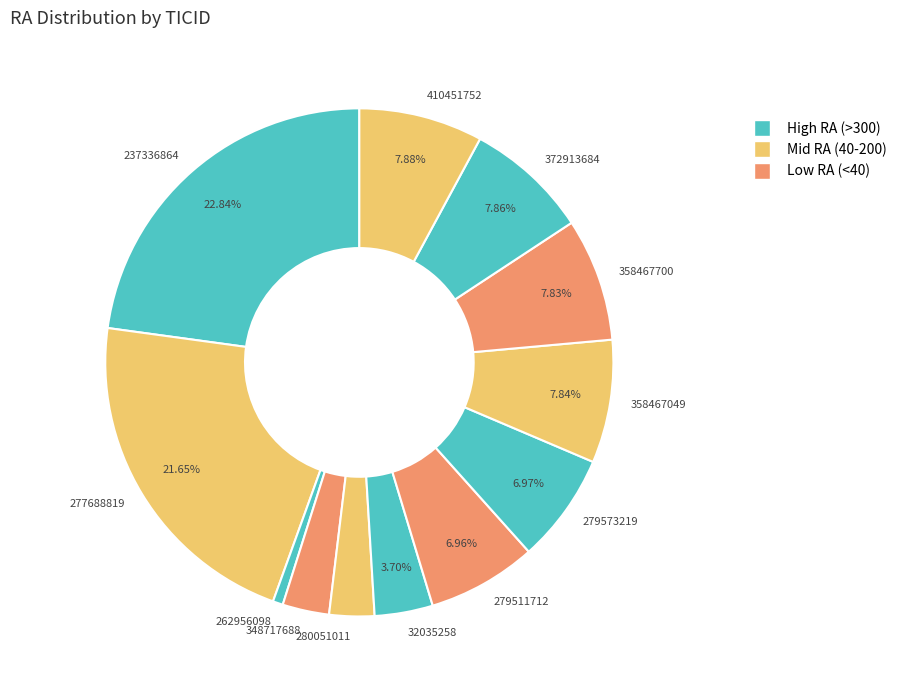

To the nearest percent, what is the difference between the largest and smallest slice percentages?

22%